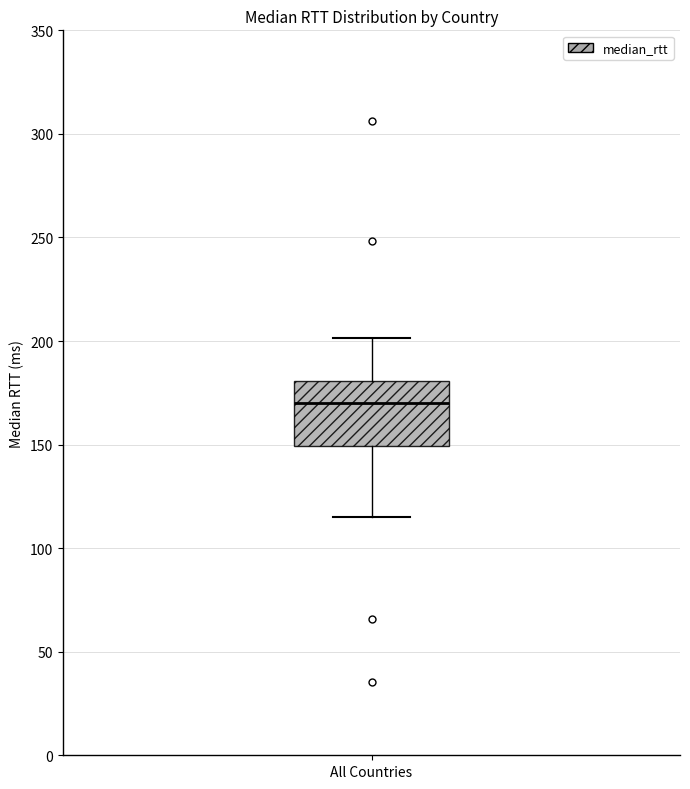

Where does the lower whisker of the box for All Countries end on the y-axis? The values are not printed on the chart, so give them approximately, as read against the axis.

115